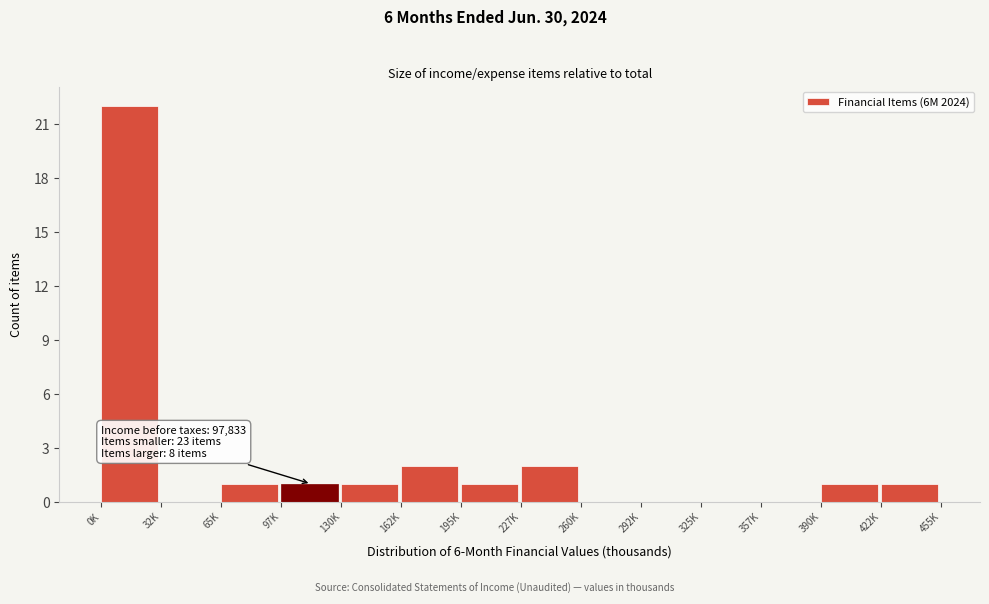

Reading left to right, transcribe all the data shown in this chart.

0K=22	32K=0	65K=1	97K=1	130K=1	162K=2	195K=1	227K=2	260K=0	292K=0	325K=0	357K=0	390K=1	422K=1